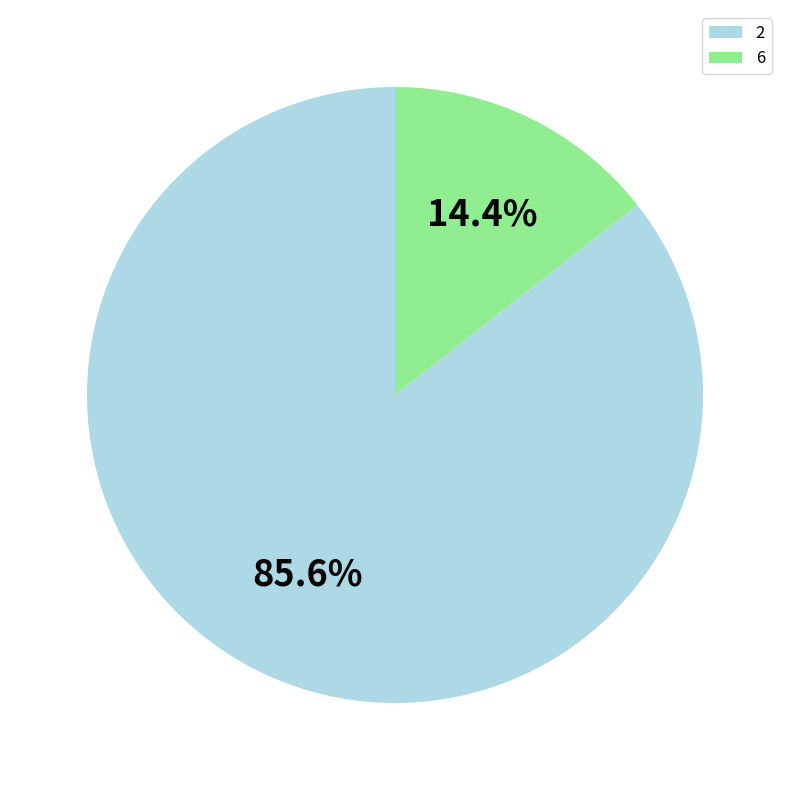

Count the number of slices in the pie.

2